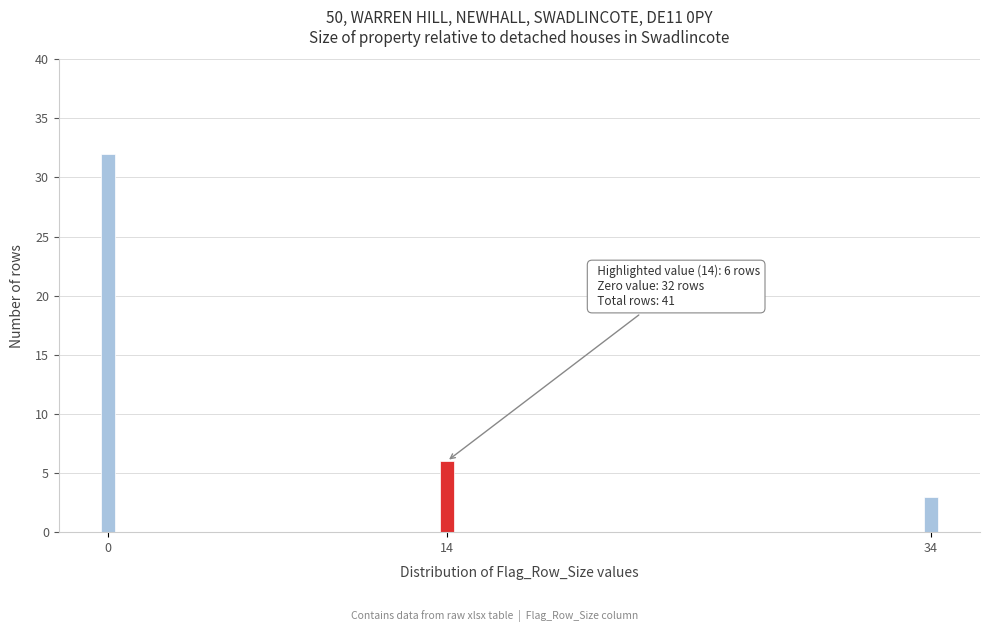

Reading right to left, what are all the values shown in this chart?

3	6	32